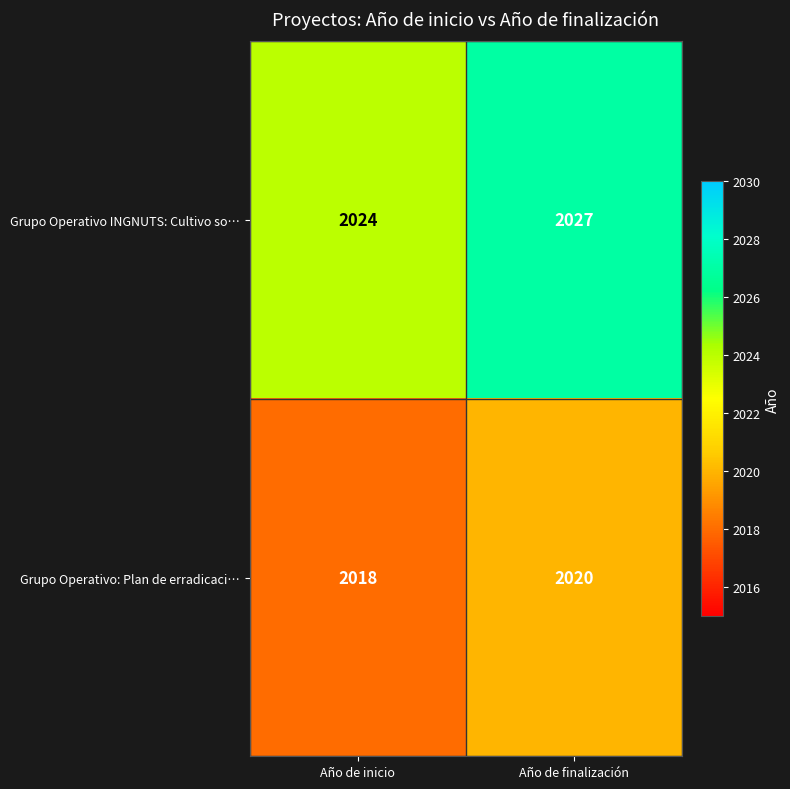

Reading left to right, list all the values displayed in this chart.

Grupo Operativo INGNUTS: Cultivo so…: 2024	2027
Grupo Operativo: Plan de erradicaci…: 2018	2020